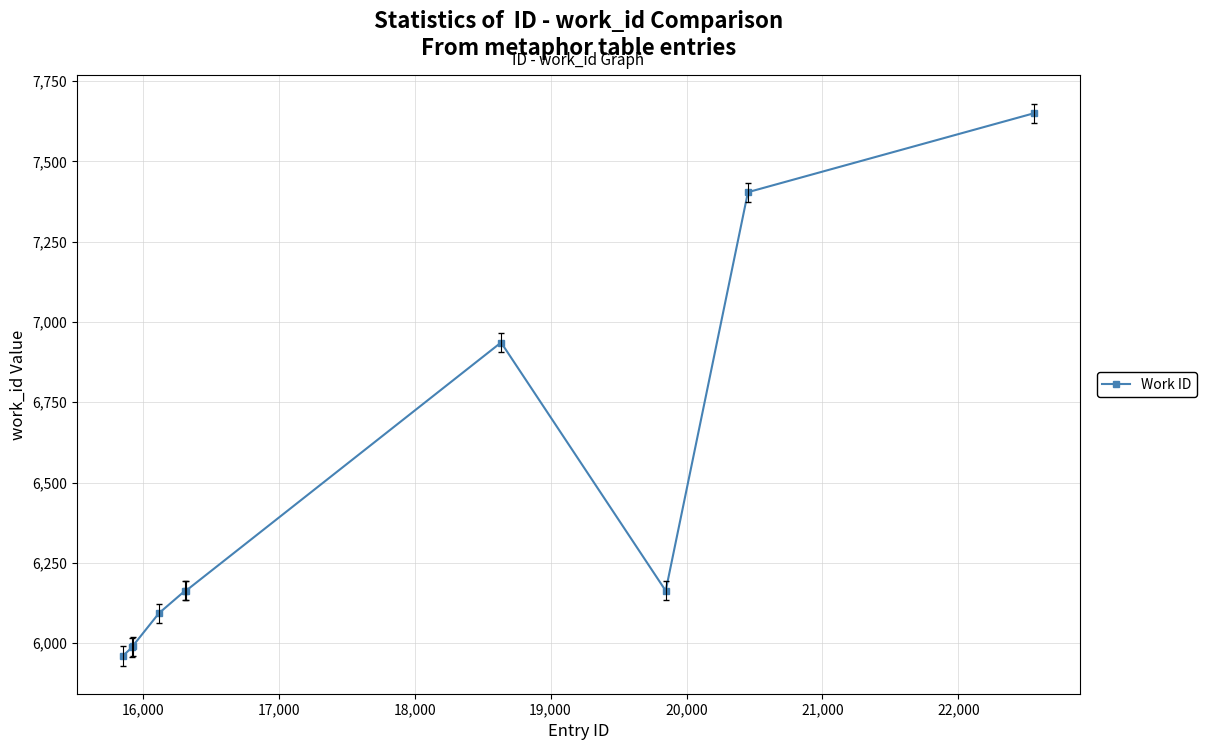

What is the sum of all values?

64509